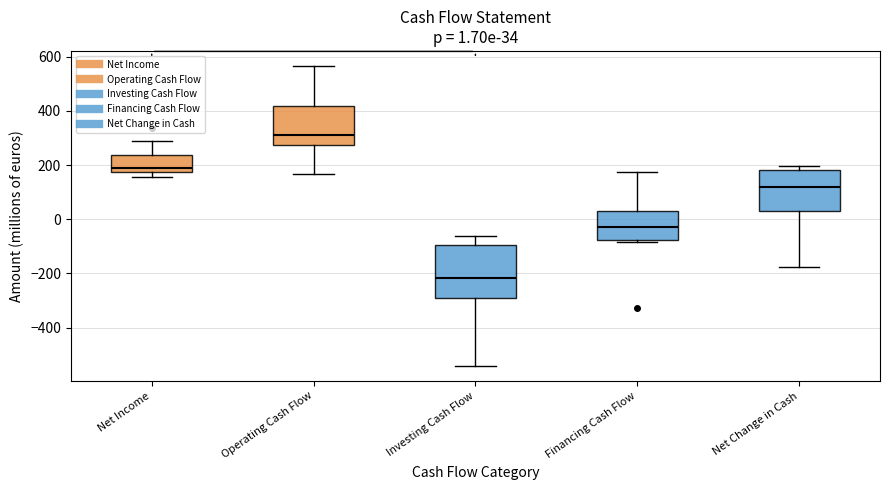

Comparing the boxes themselves (not the whiskers), which one is the tallest?

Investing Cash Flow